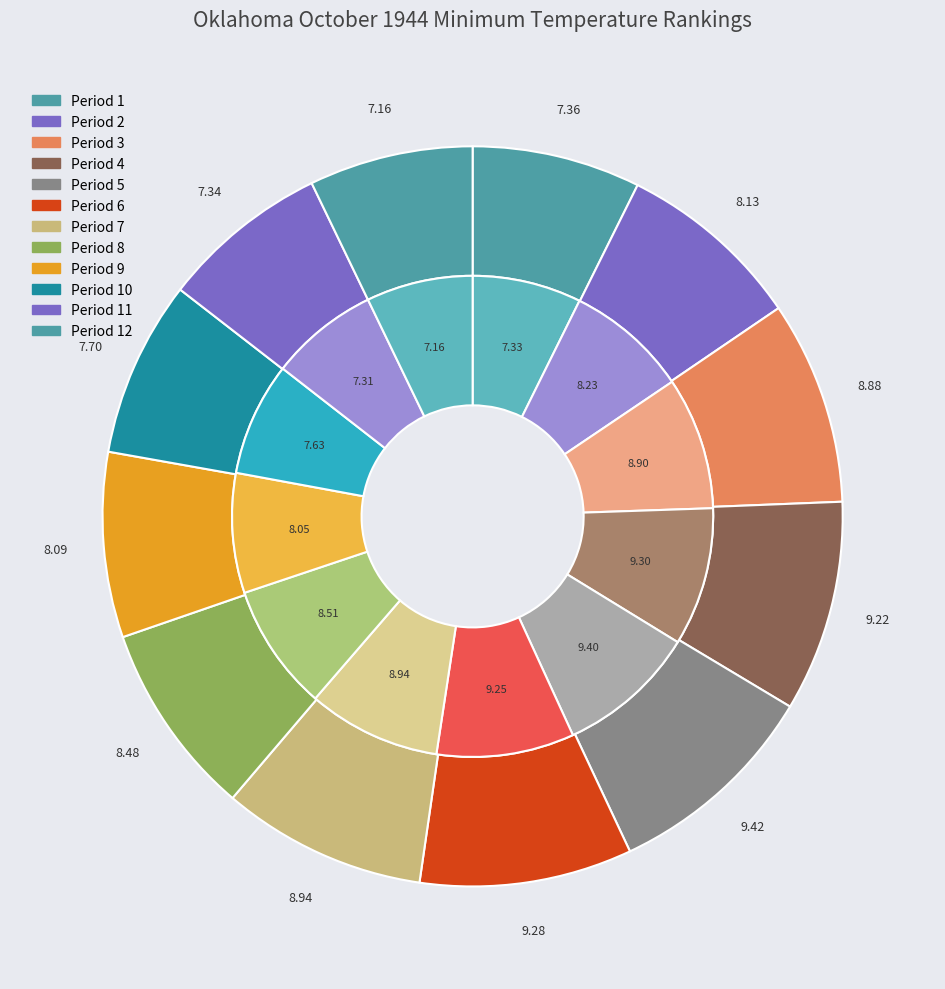

Rank the categories by Value value from lowest to highest.

Period 12, Period 11, Period 1, Period 10, Period 9, Period 2, Period 8, Period 3, Period 7, Period 4, Period 6, Period 5